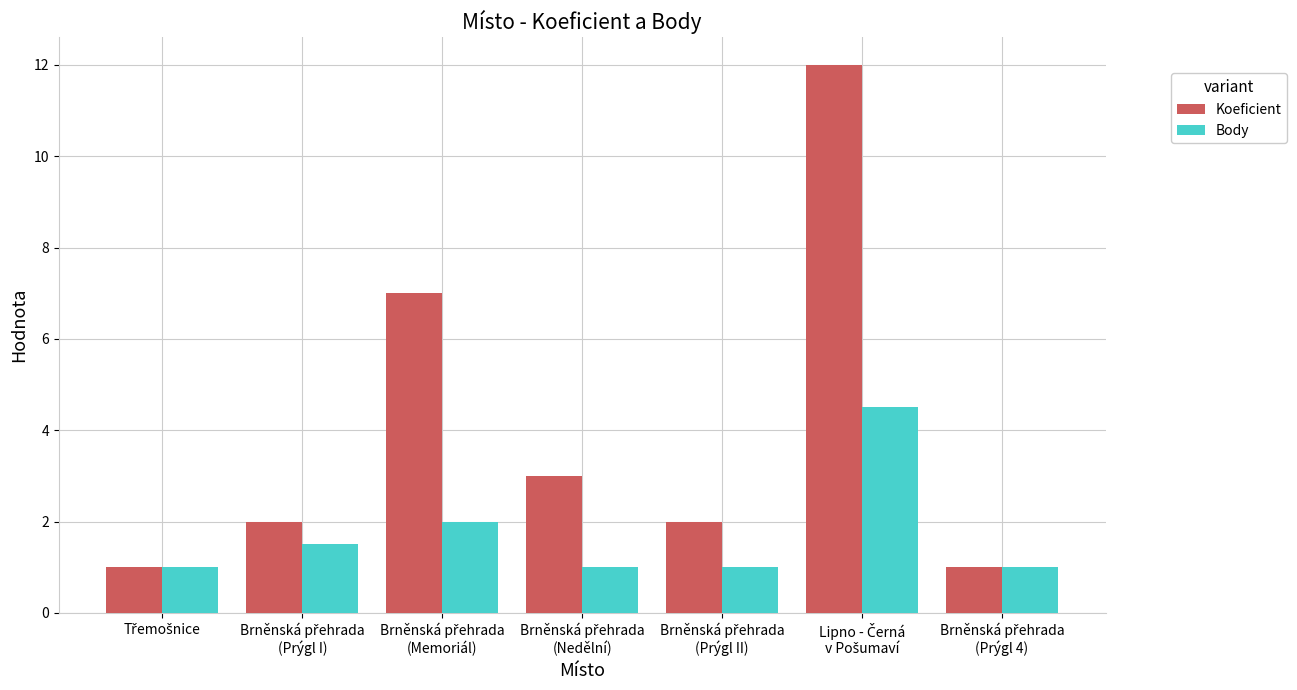

What are all the series names shown in the legend?

Koeficient, Body